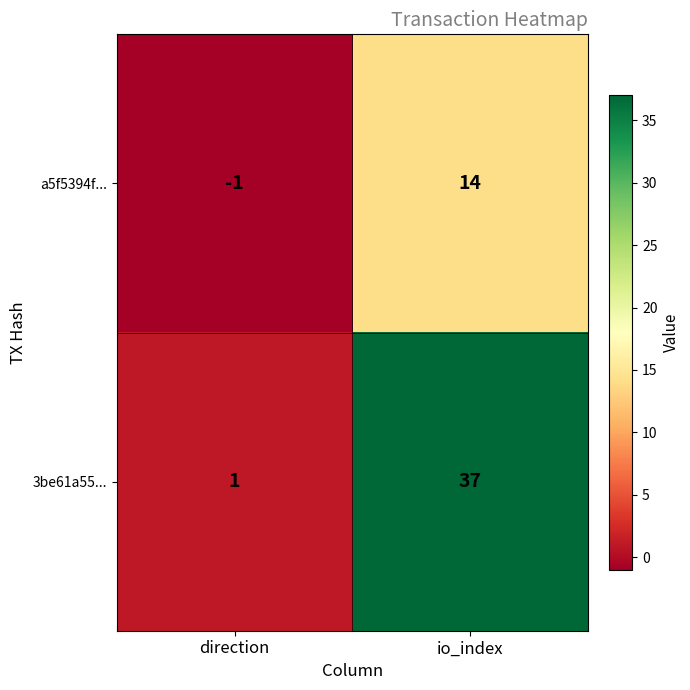

Where is a5f5394f... nearest to the value 6?

direction